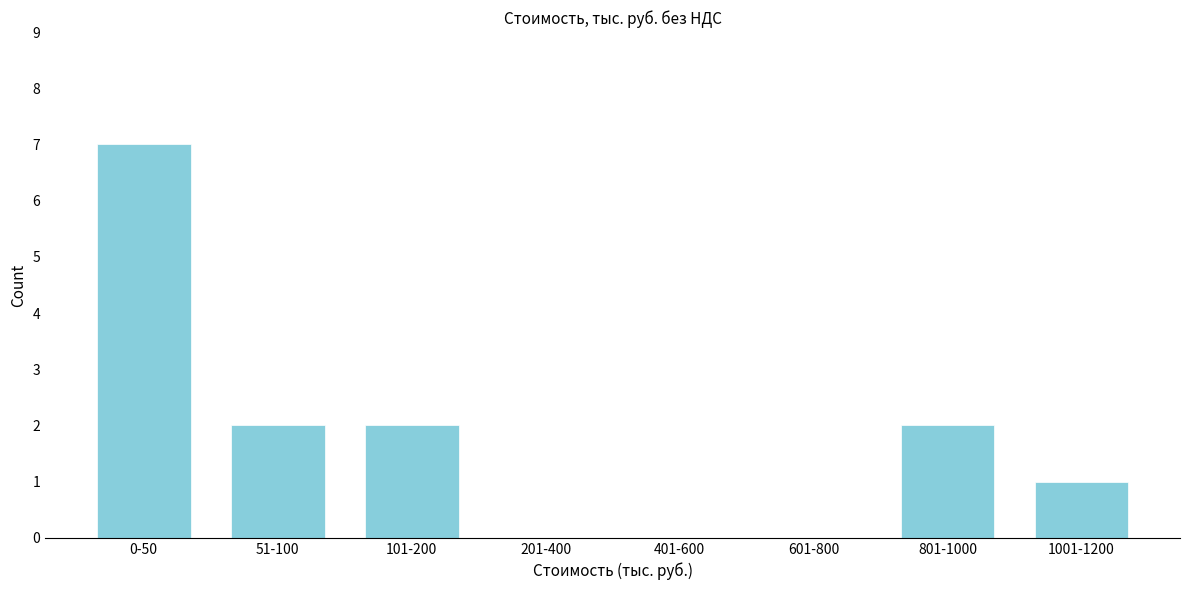

Reading left to right, transcribe all the data shown in this chart.

0-50=7	51-100=2	101-200=2	201-400=0	401-600=0	601-800=0	801-1000=2	1001-1200=1